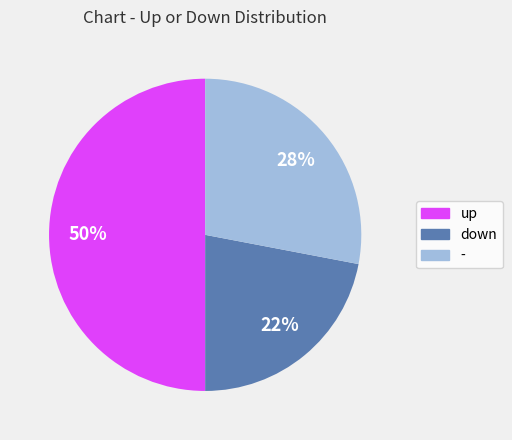

What is the ratio of the value at up to the value at down?

2.3